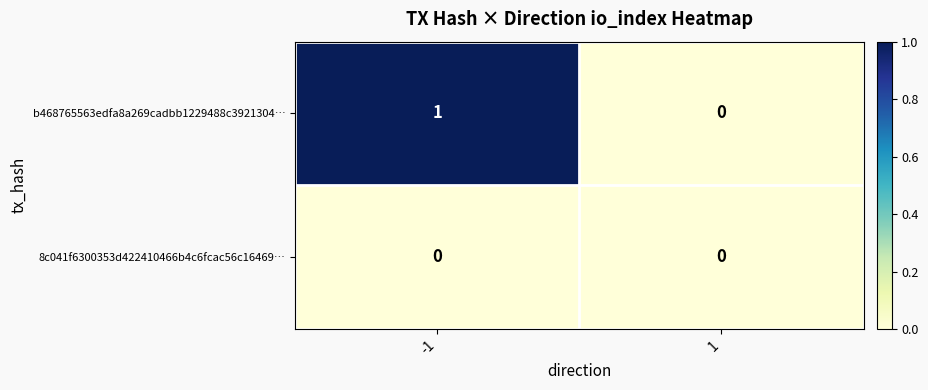

Rank the series at -1 from highest to lowest value.

b468765563edfa8a269cadbb1229488c3921304…, 8c041f6300353d422410466b4c6fcac56c16469…